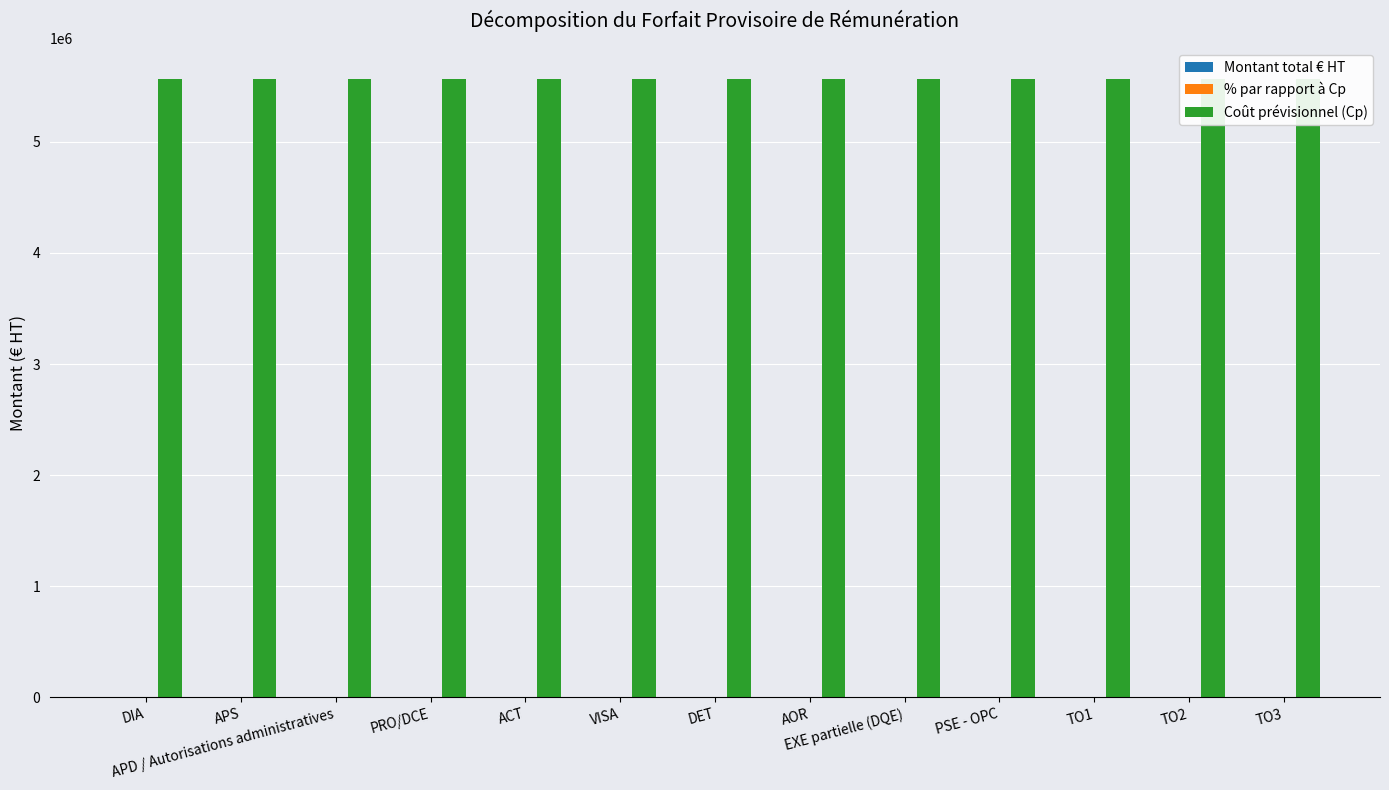

The Coût prévisionnel (Cp) series shows 5565000 at PRO/DCE. True or false?

True